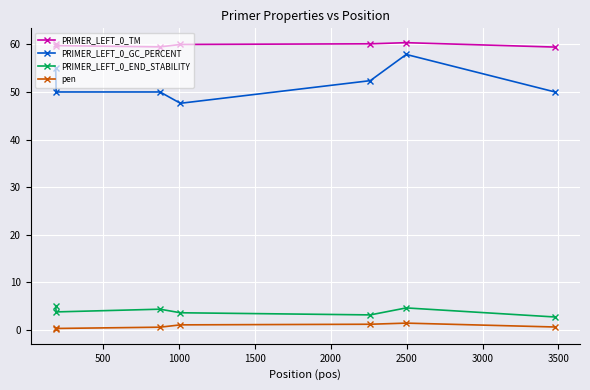

What is the maximum value for PRIMER_LEFT_0_TM?

60.4